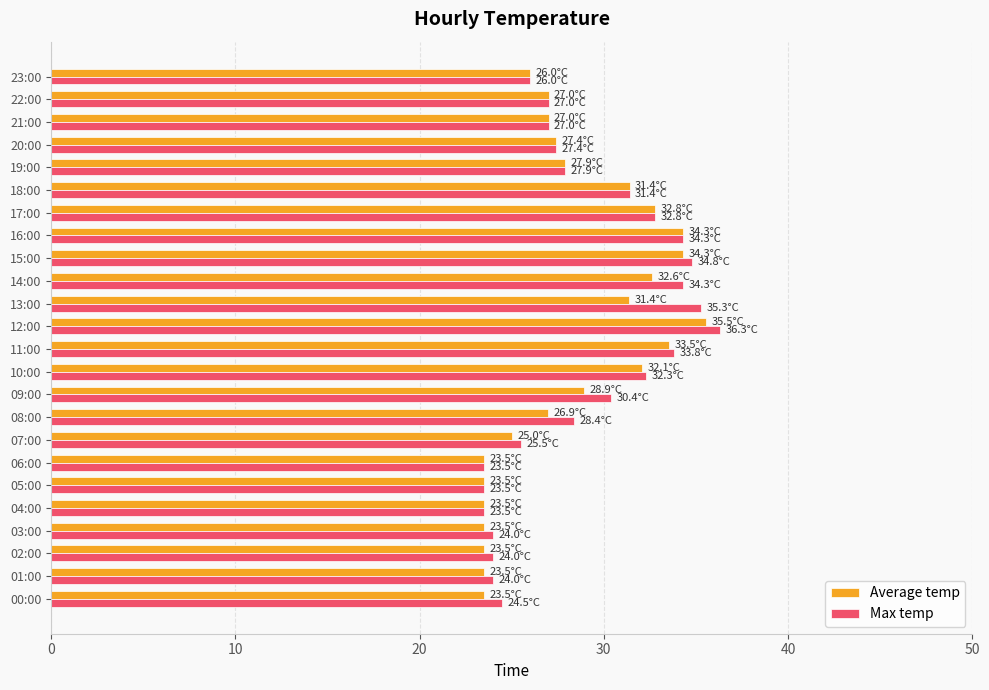

True or false: Average temp has a value of 37.9 at 01:00.

False